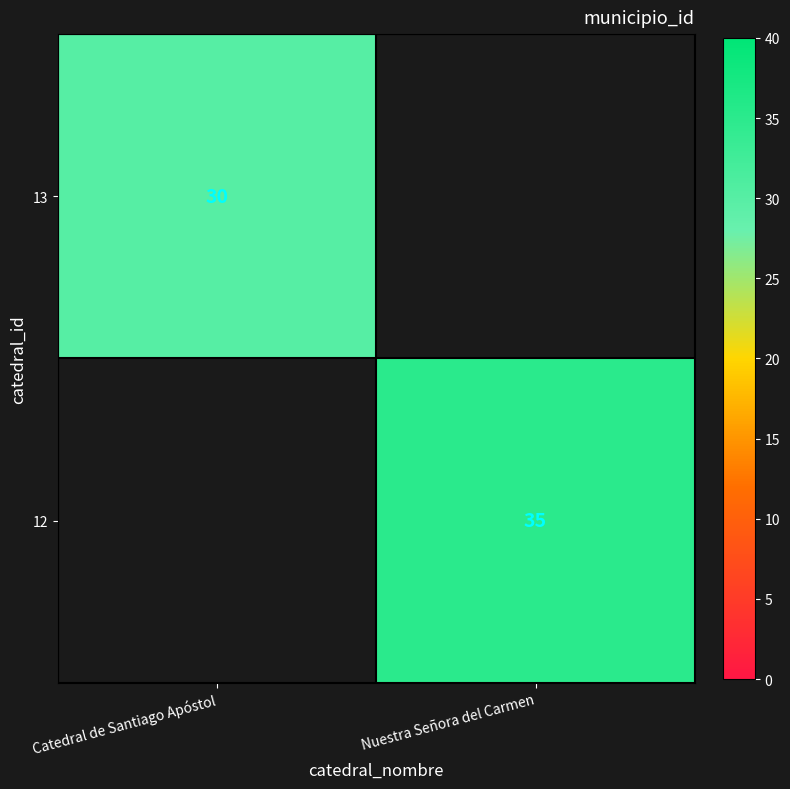

How many distinct data groups are displayed?

2